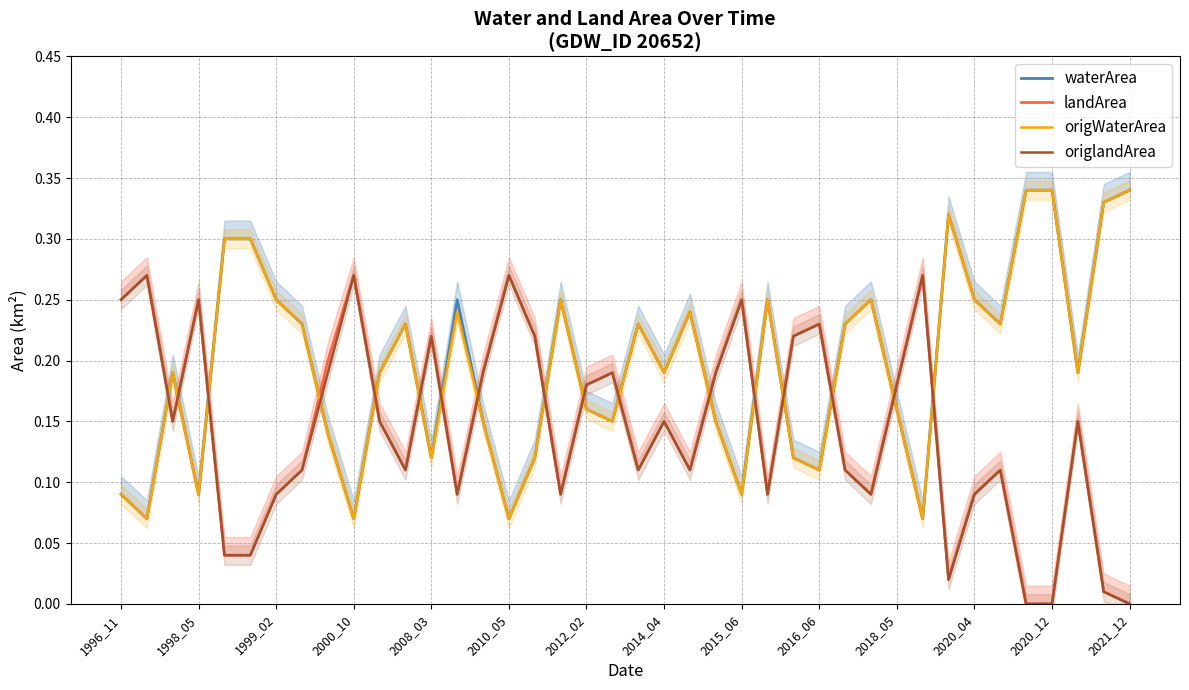

True or false: landArea and waterArea intersect in this chart.

True